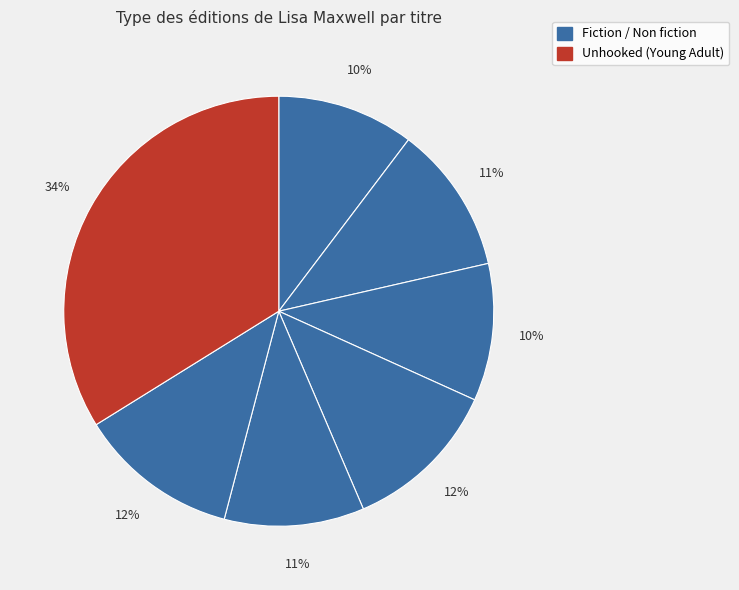

How many segments does this pie chart have?

7